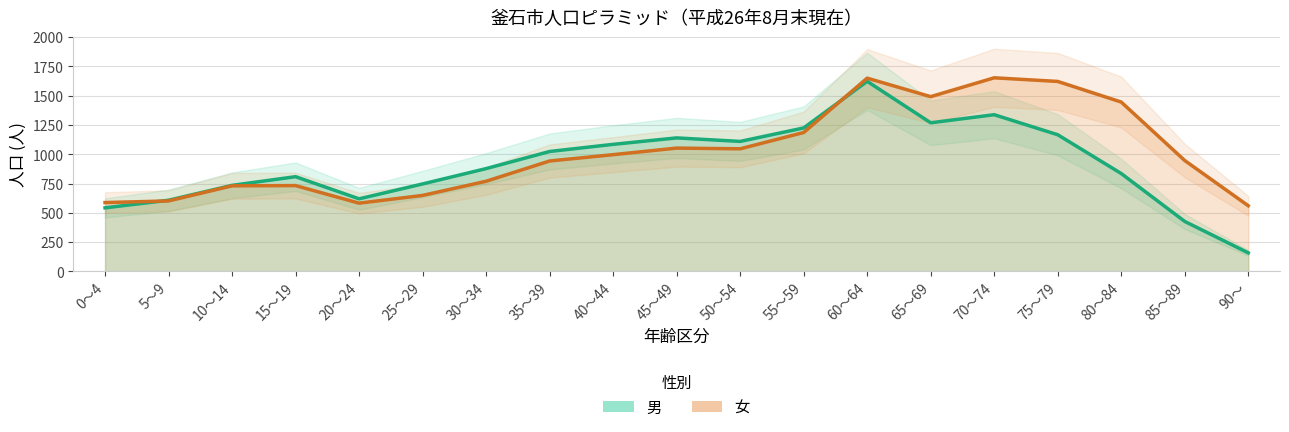

Rank the series by their maximum value, from lowest to highest.

男, 女